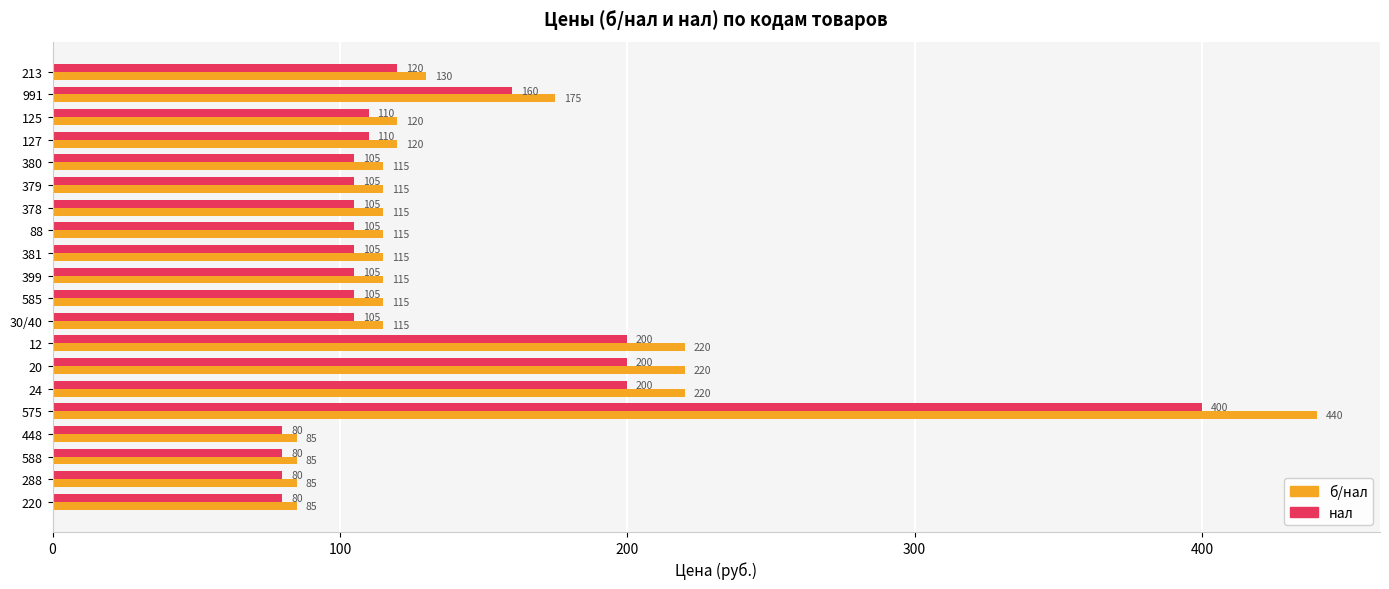

Which series has the largest total across all categories?

б/нал